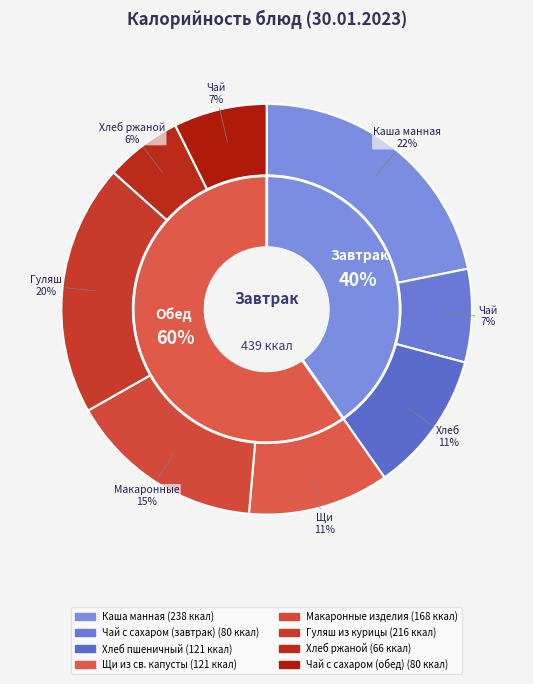

Which has a higher value, Хлеб ржаной or Чай с сахаром (обед)?

Чай с сахаром (обед)